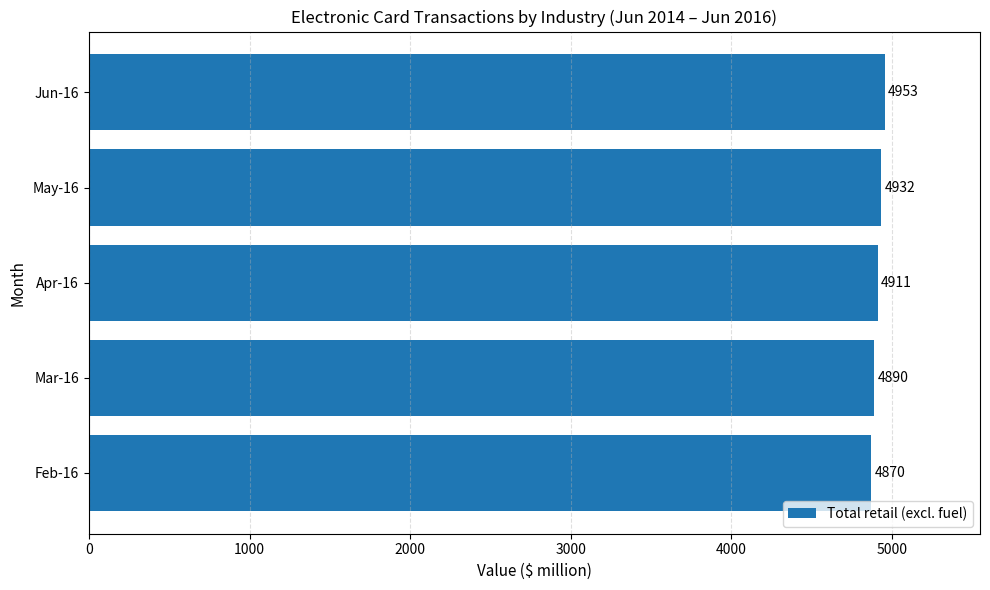

What is the sum of all values?

24556